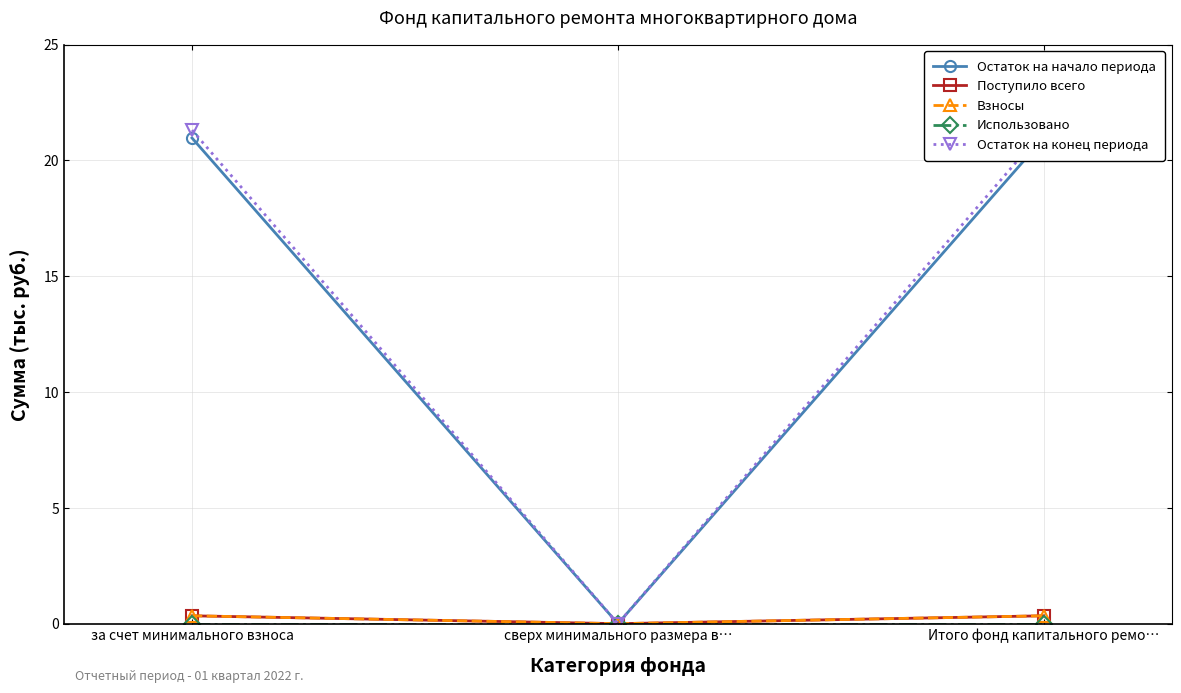

At which label does Остаток на конец периода first exceed 21?

за счет минимального взноса